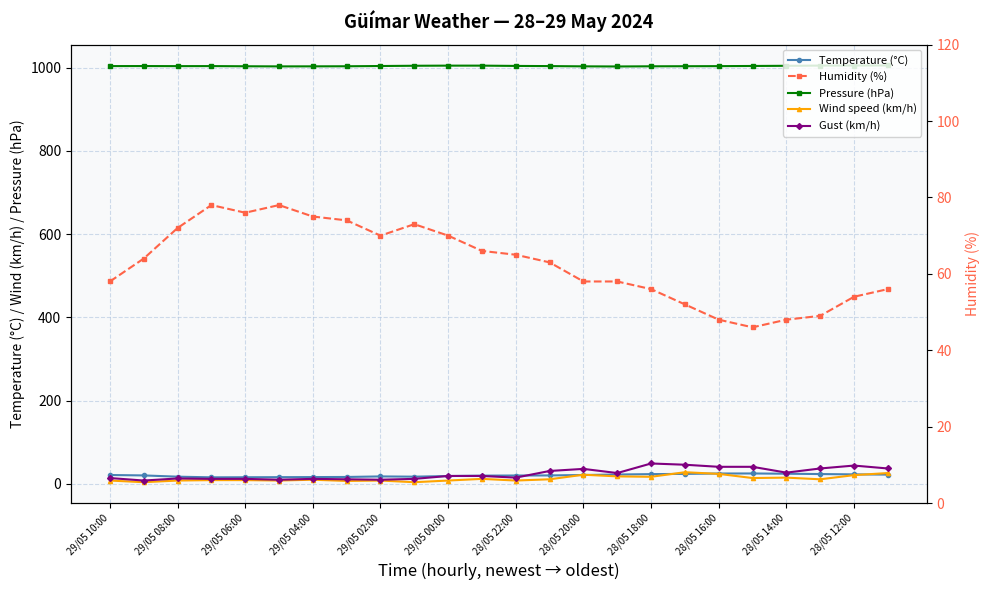

What is the highest value of the Humidity (%) series?

78.0